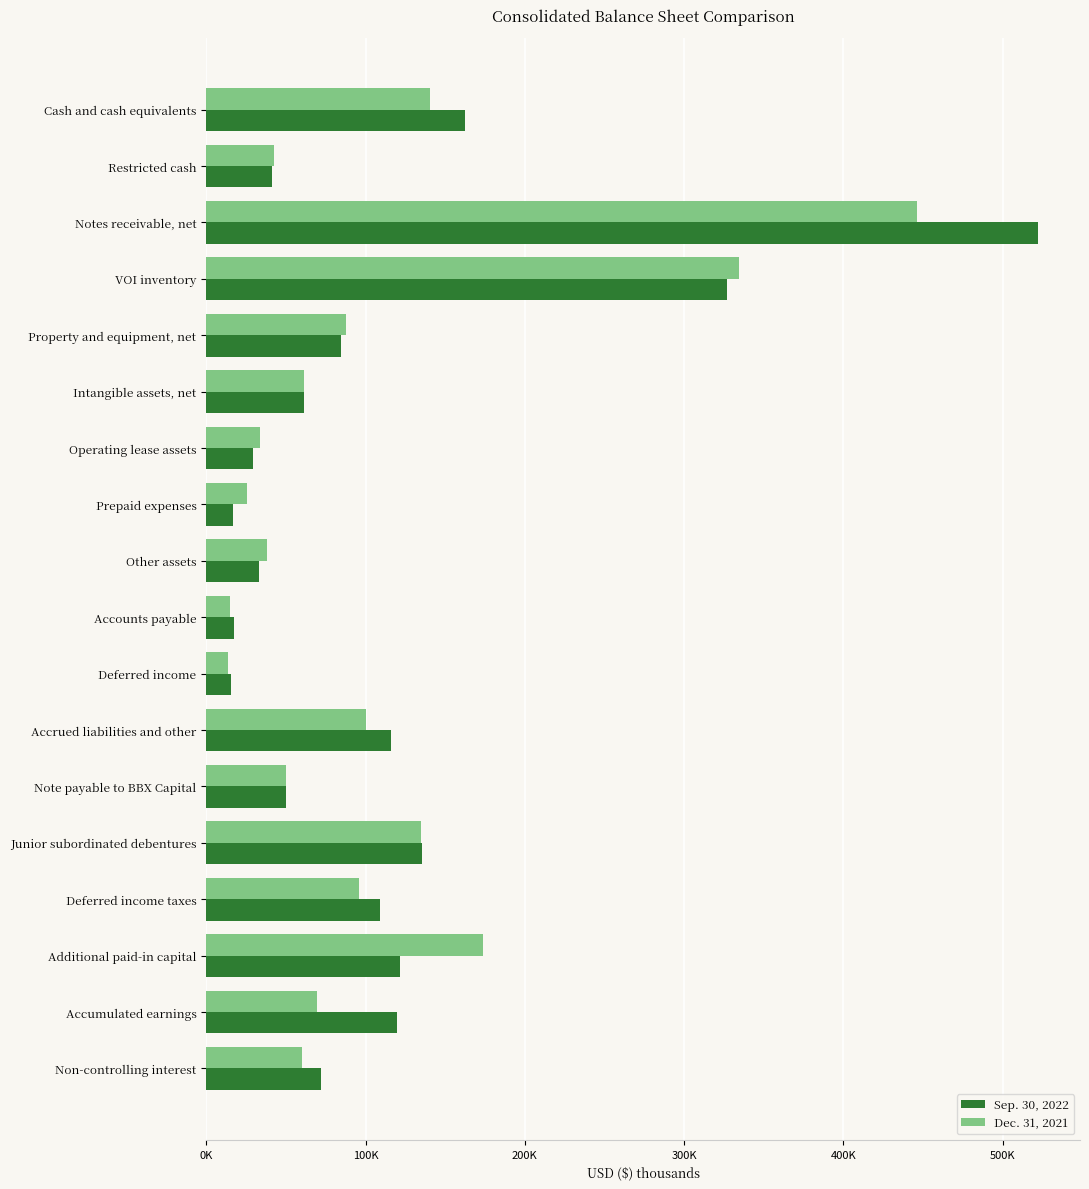

Which series has the largest total across all categories?

Sep. 30, 2022